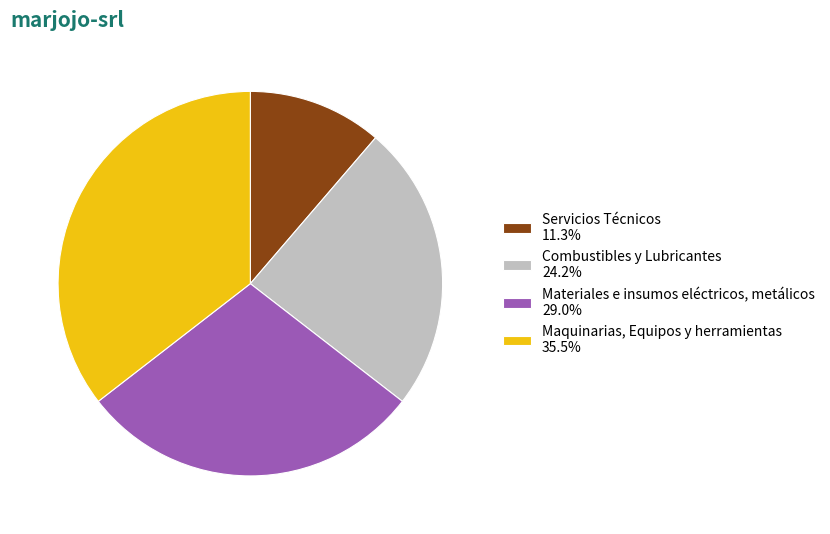

Is there a majority slice in this chart?

No